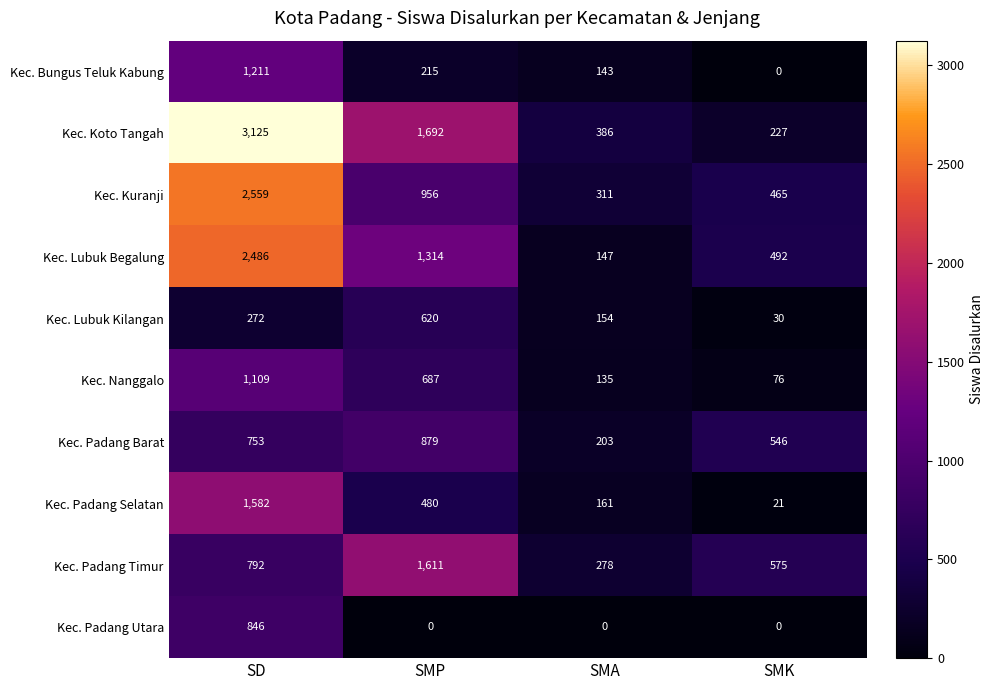

What value does the Kec. Padang Selatan series have at SMA?

161